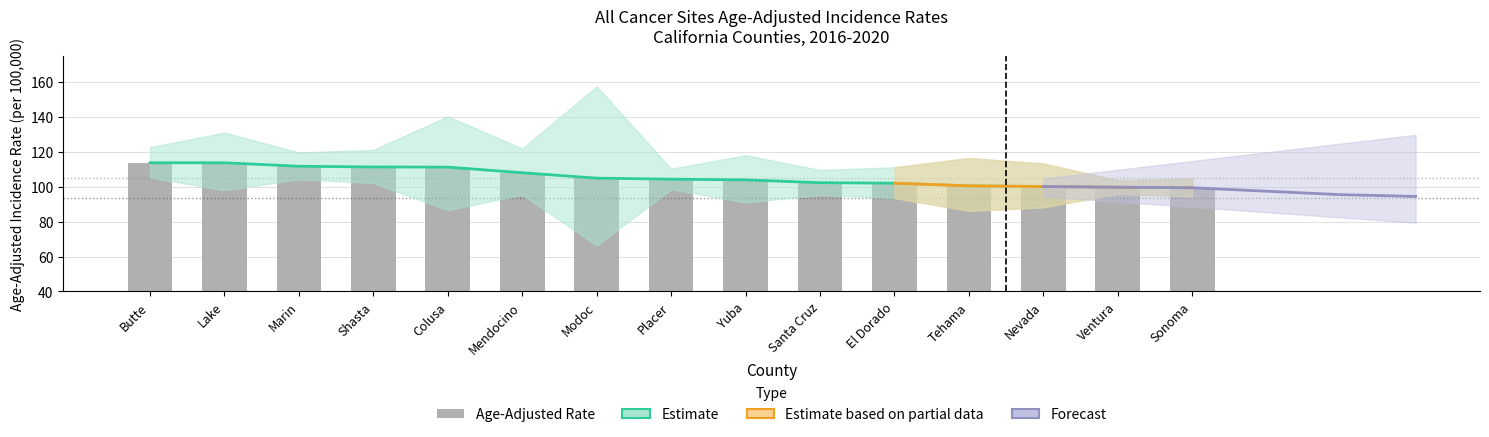

Count the number of categories in the chart.

15